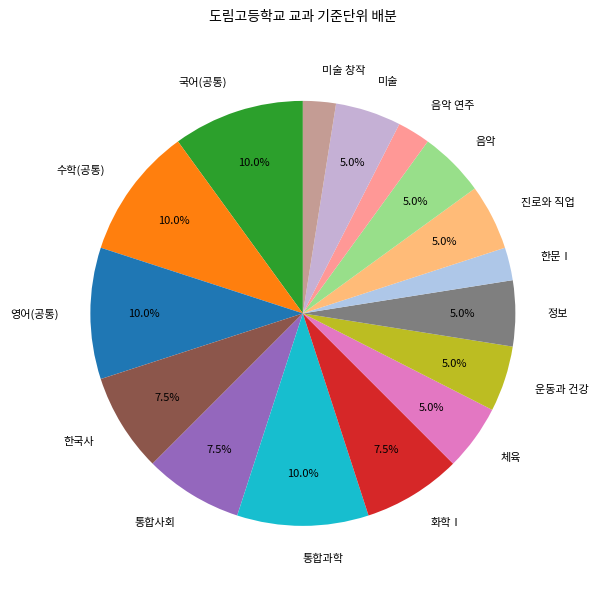

Is there a majority slice in this chart?

No